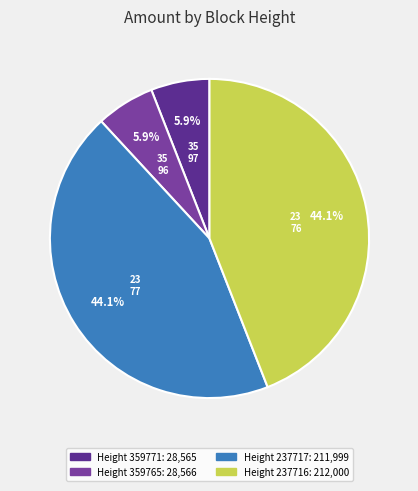

How many segments does this pie chart have?

4